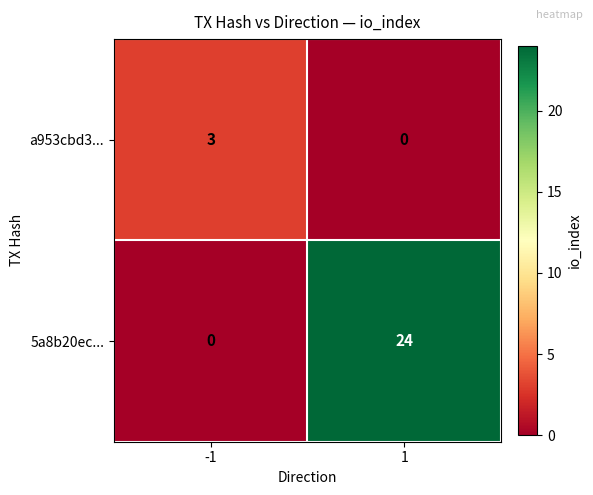

What is the sum of the a953cbd3... values at -1 and 1?

3